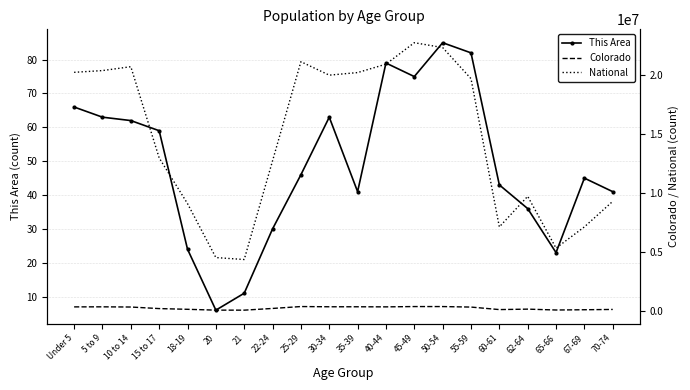

List the labels in order of This Area value, smallest first.

20, 21, 65-66, 18-19, 22-24, 62-64, 35-39, 70-74, 60-61, 67-69, 25-29, 15 to 17, 10 to 14, 5 to 9, 30-34, Under 5, 45-49, 40-44, 55-59, 50-54